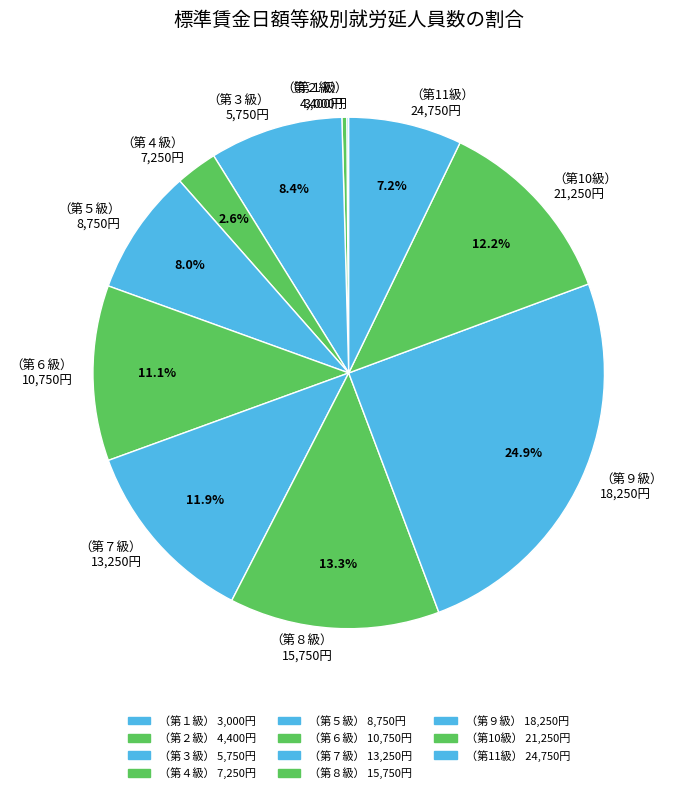

Does any single category account for the majority?

No